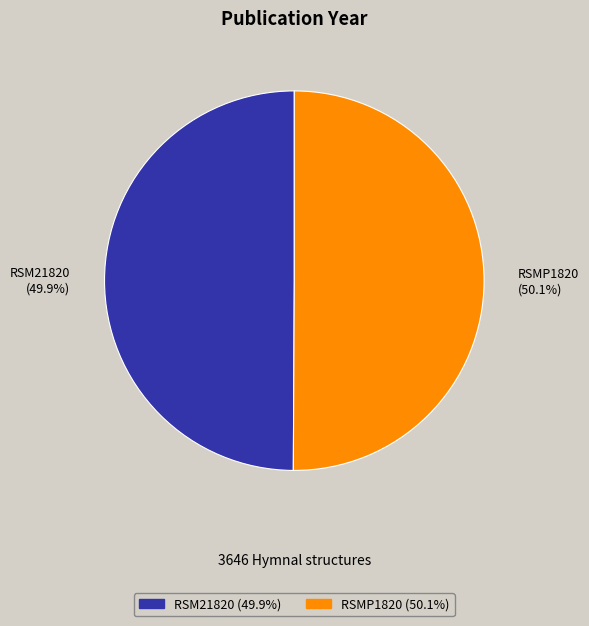

Is there a majority slice in this chart?

Yes